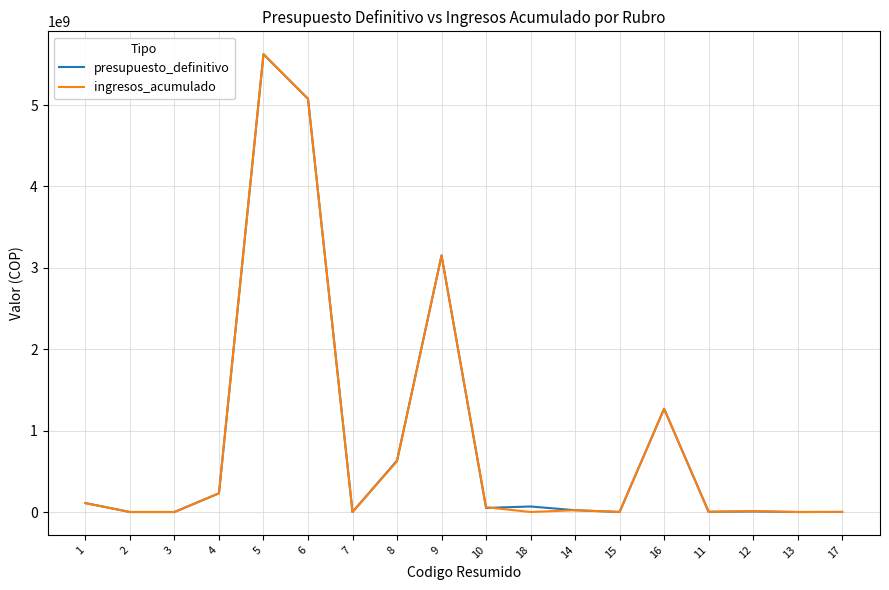

At which category is the sum across all series the highest?

5